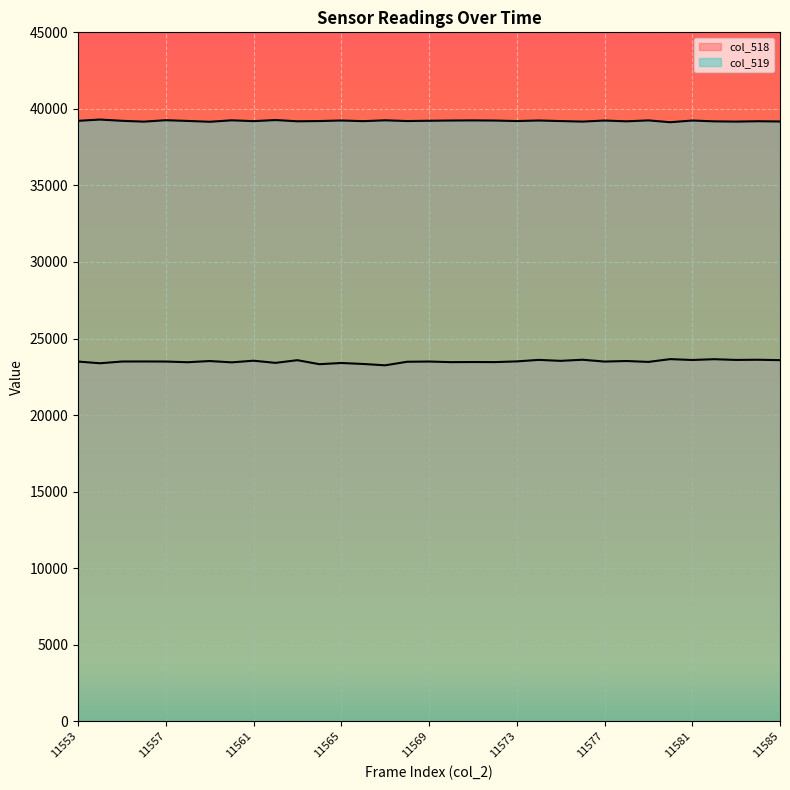

Which series has the largest total across all categories?

col_519